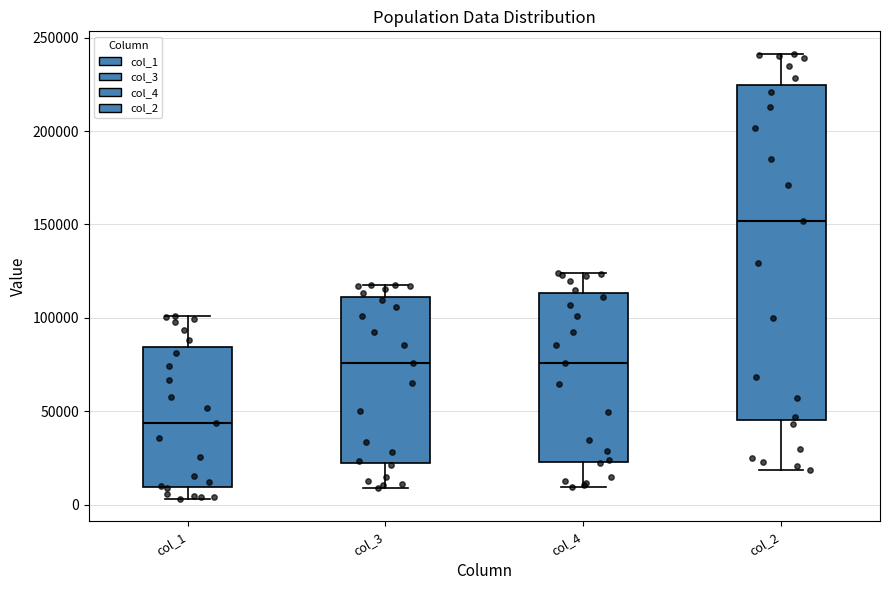

Where does the median line of the box for col_1 sit on the y-axis? The values are not printed on the chart, so give them approximately, as read against the axis.

45000